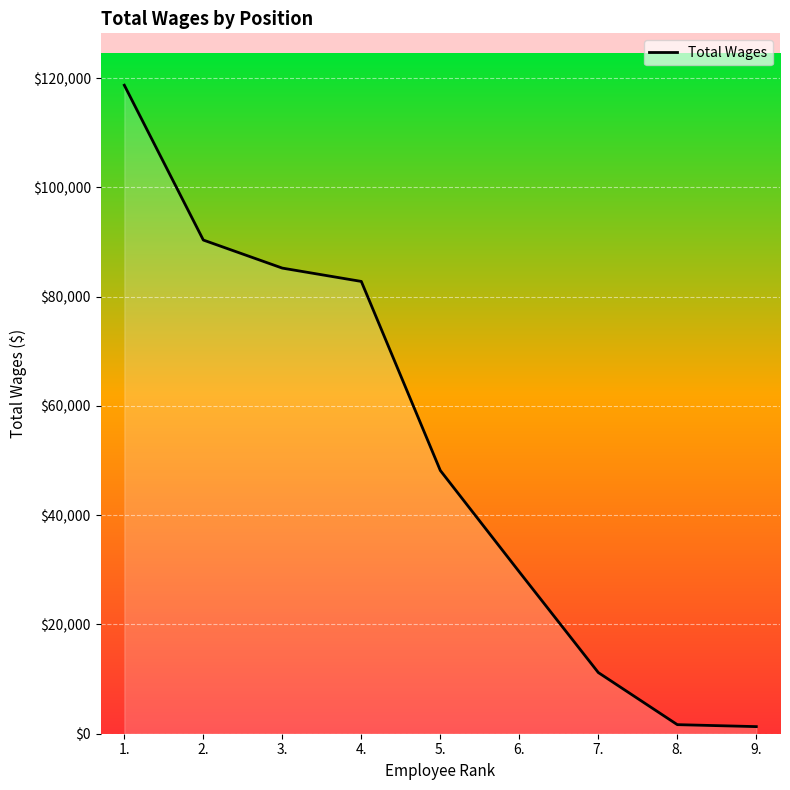

What is the average value?

52113